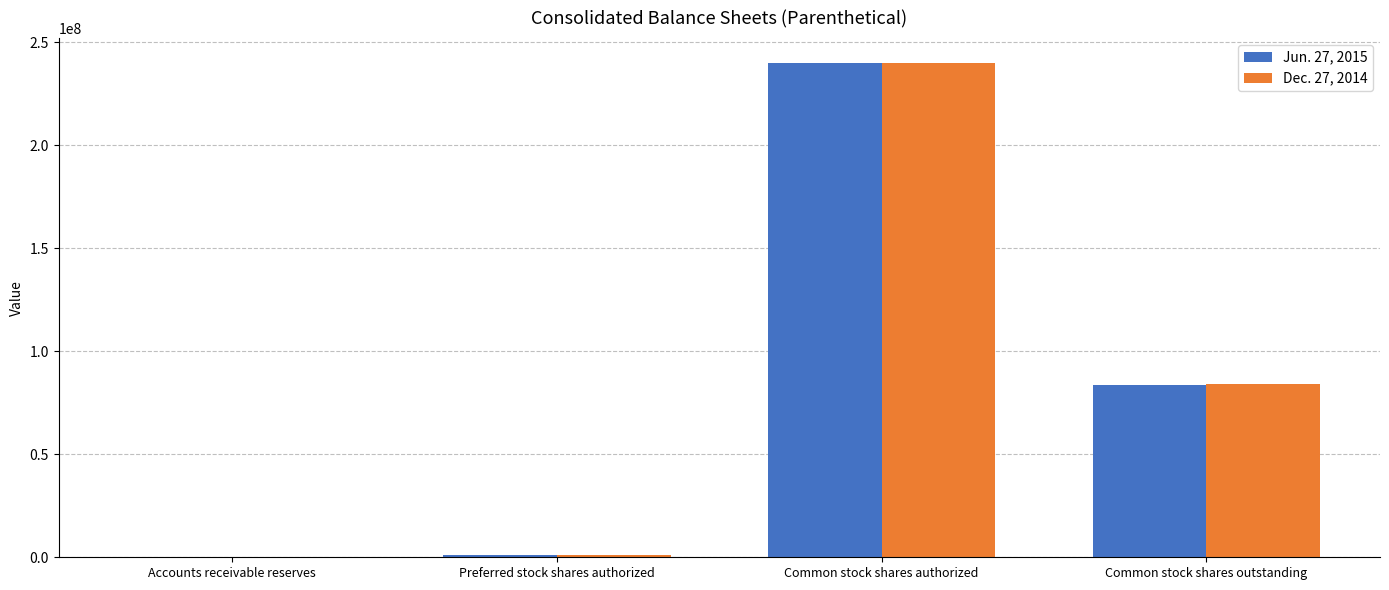

Is the value of Dec. 27, 2014 at Common stock shares outstanding greater than the value of Jun. 27, 2015 at Common stock shares authorized?

No